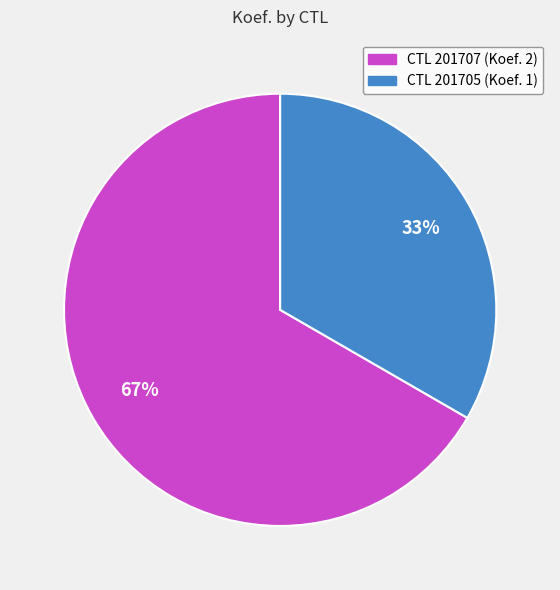

Does any single category account for the majority?

Yes